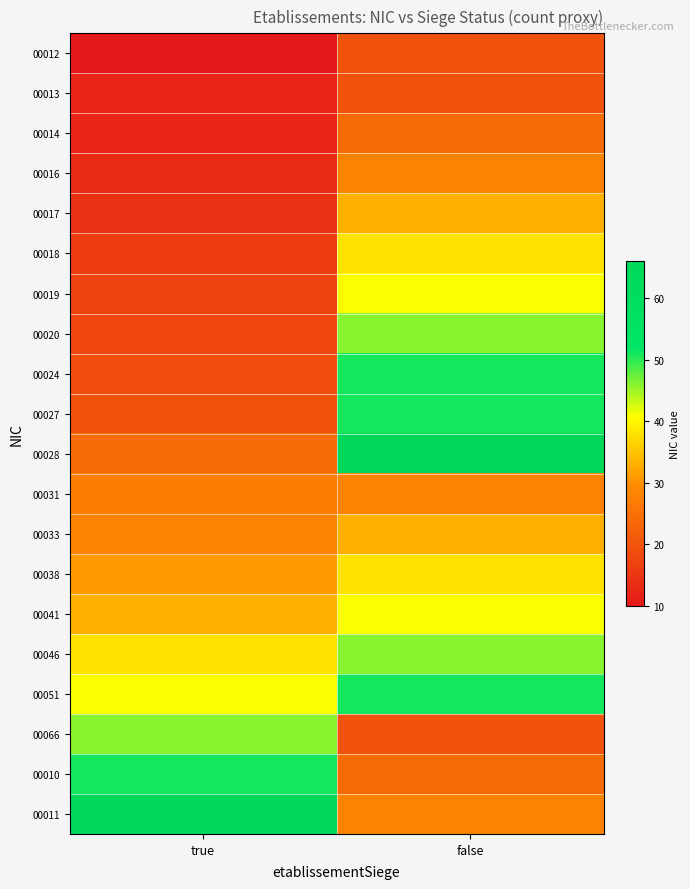

Which series changed the most between true and false?

00028